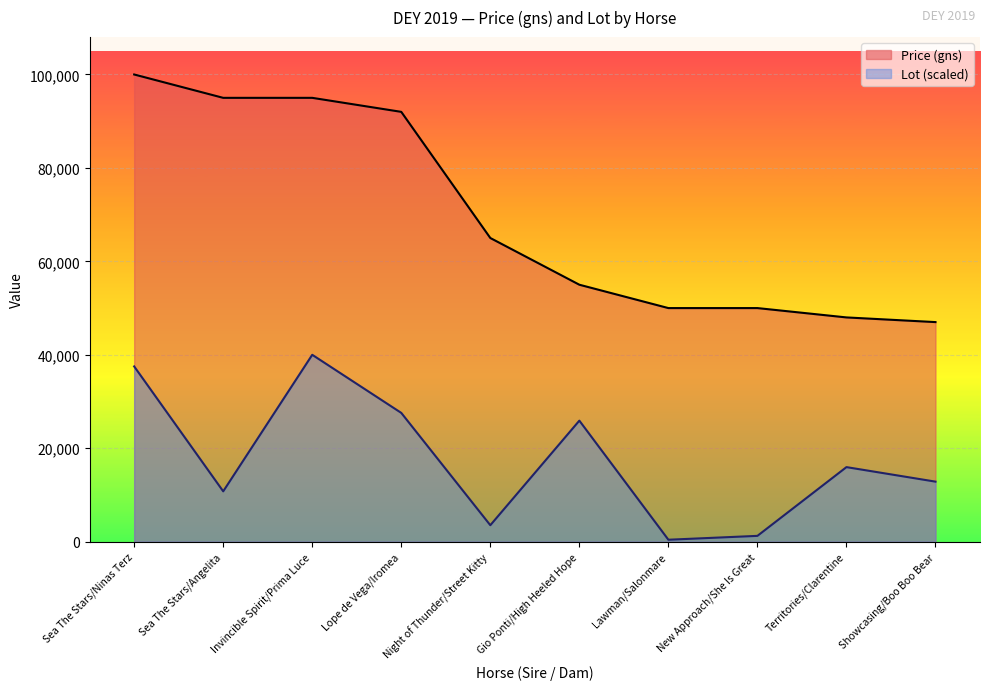

Rank the series by their average value, from highest to lowest.

Price (gns), Lot (scaled)